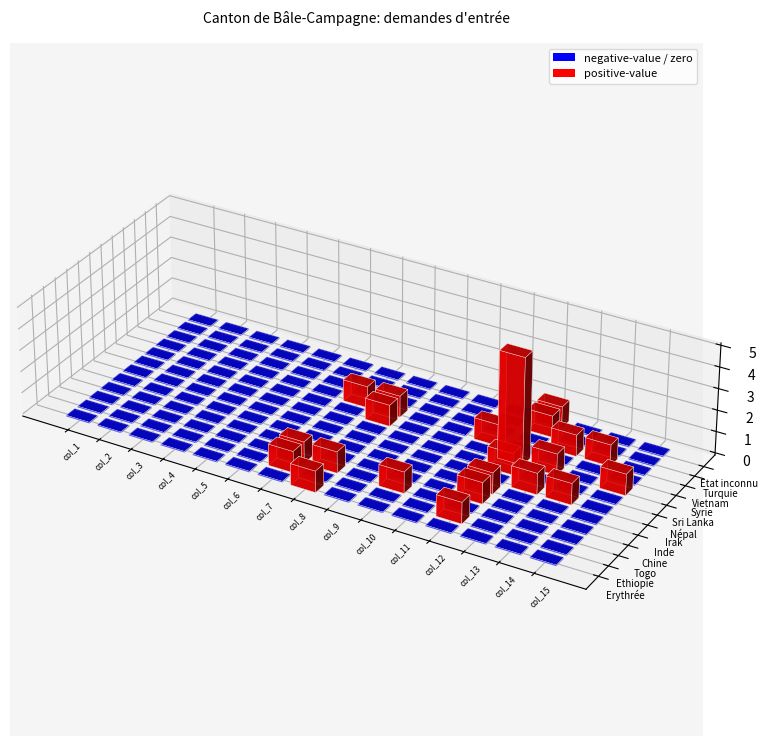

List the labels in order of Etat inconnu value, largest first.

col_12, col_1, col_2, col_3, col_4, col_5, col_6, col_7, col_8, col_9, col_10, col_11, col_13, col_14, col_15